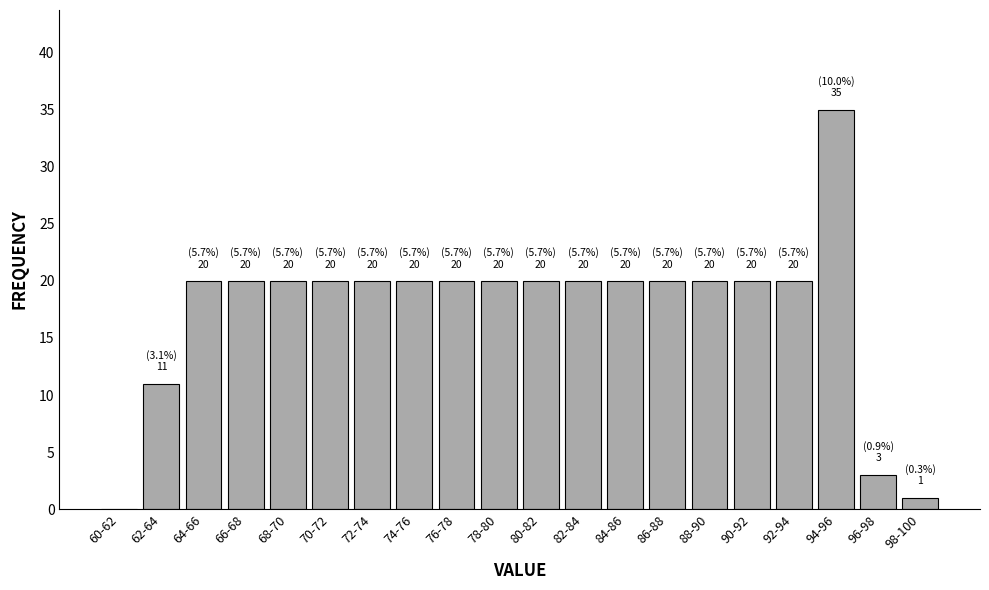

Reading left to right, list all the values displayed in this chart.

60-62=0	62-64=11	64-66=20	66-68=20	68-70=20	70-72=20	72-74=20	74-76=20	76-78=20	78-80=20	80-82=20	82-84=20	84-86=20	86-88=20	88-90=20	90-92=20	92-94=20	94-96=35	96-98=3	98-100=1